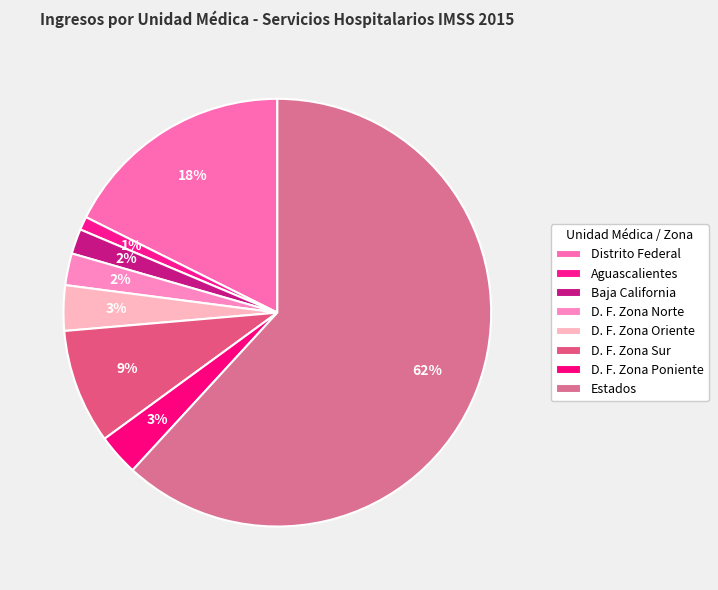

Is Aguascalientes the majority of the pie?

No